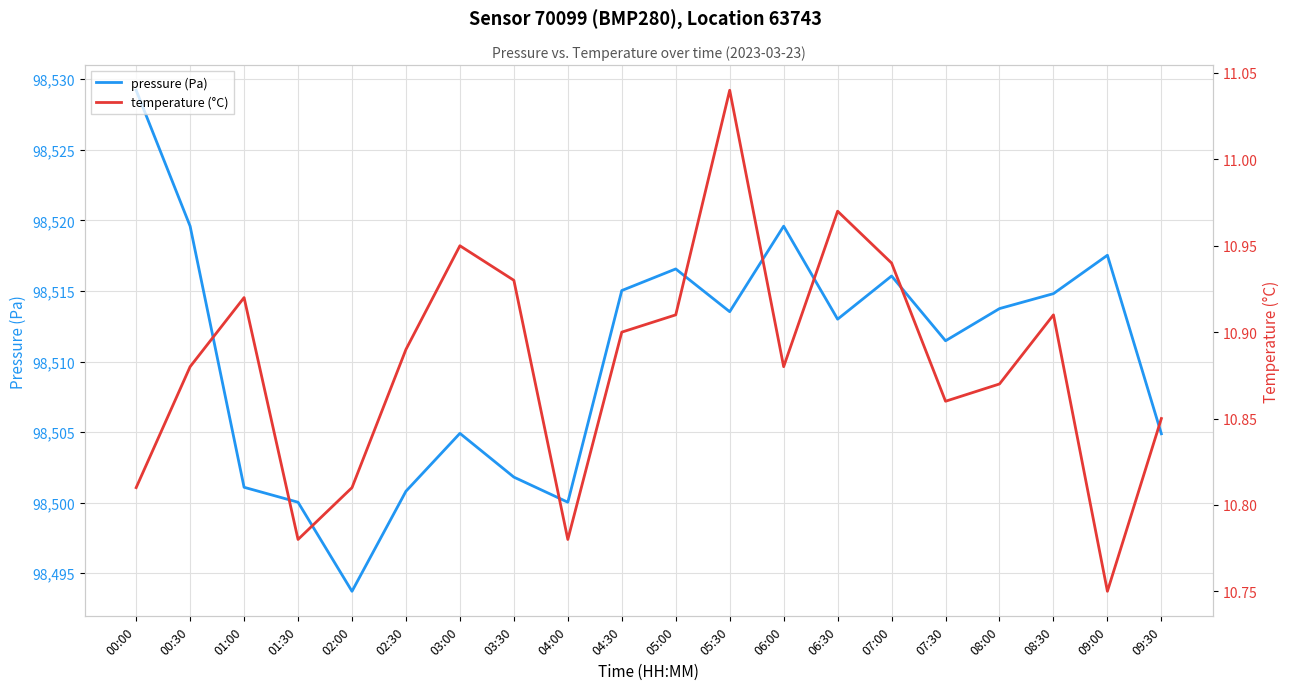

Reading left to right, list all the values displayed in this chart.

pressure (Pa): 00:00=98529.2	00:30=98519.6	01:00=98501.1	01:30=98500.0	02:00=98493.7	02:30=98500.8	03:00=98504.9	03:30=98501.8	04:00=98500.0	04:30=98515.0	05:00=98516.6	05:30=98513.5	06:00=98519.6	06:30=98513.0	07:00=98516.1	07:30=98511.5	08:00=98513.8	08:30=98514.8	09:00=98517.5	09:30=98504.9
temperature (°C): 00:00=10.8	00:30=10.9	01:00=10.9	01:30=10.8	02:00=10.8	02:30=10.9	03:00=10.9	03:30=10.9	04:00=10.8	04:30=10.9	05:00=10.9	05:30=11.0	06:00=10.9	06:30=11.0	07:00=10.9	07:30=10.9	08:00=10.9	08:30=10.9	09:00=10.8	09:30=10.8